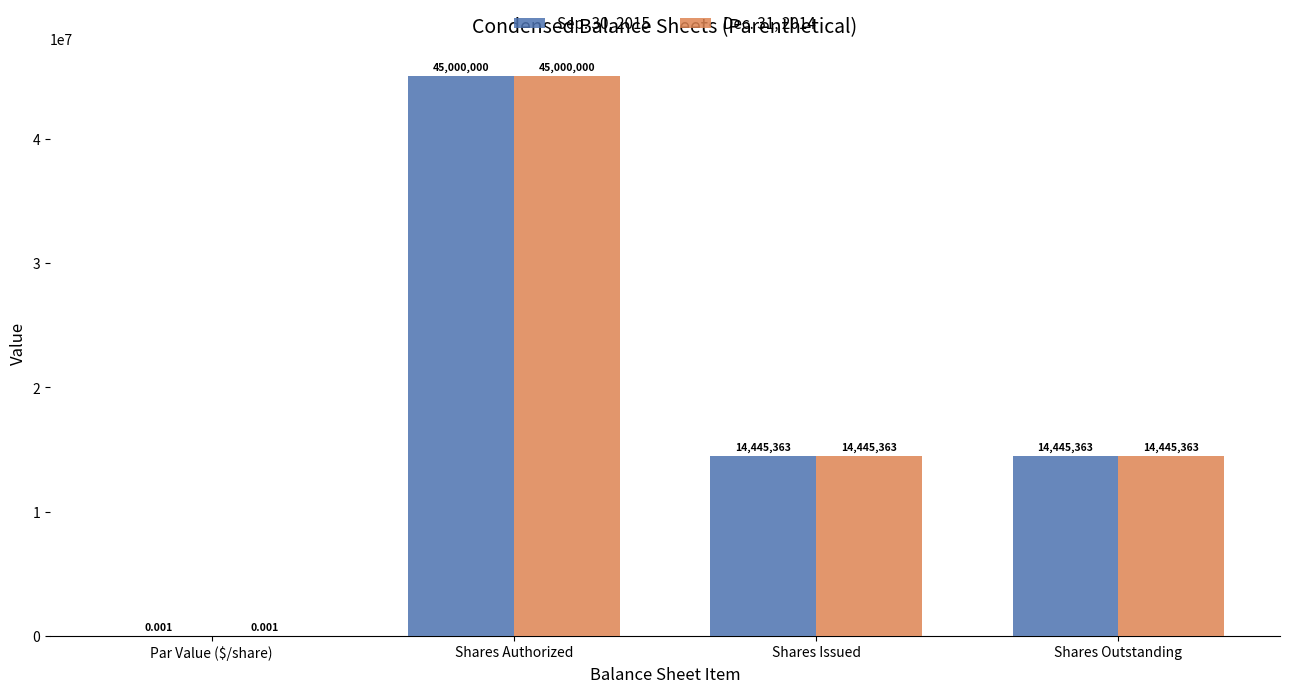

Is the value of Dec. 31, 2014 at Shares Authorized greater than the value of Sep. 30, 2015 at Par Value ($/share)?

Yes